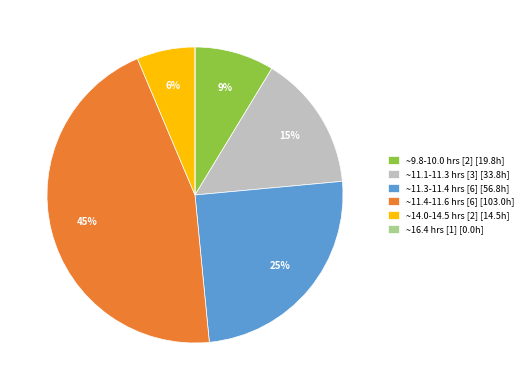

Does any single category account for the majority?

No